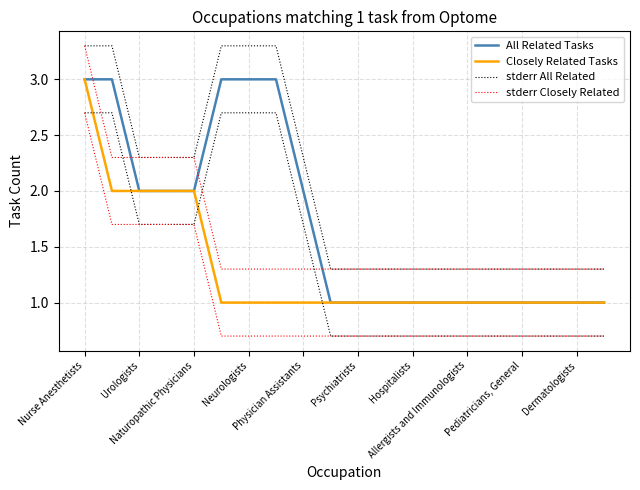

Which category has the highest value in the All Related Tasks series?

Nurse Anesthetists